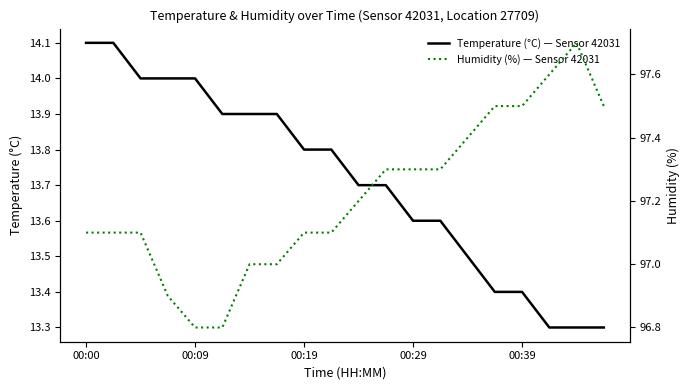

Is this an area chart (filled region under the line)?

No